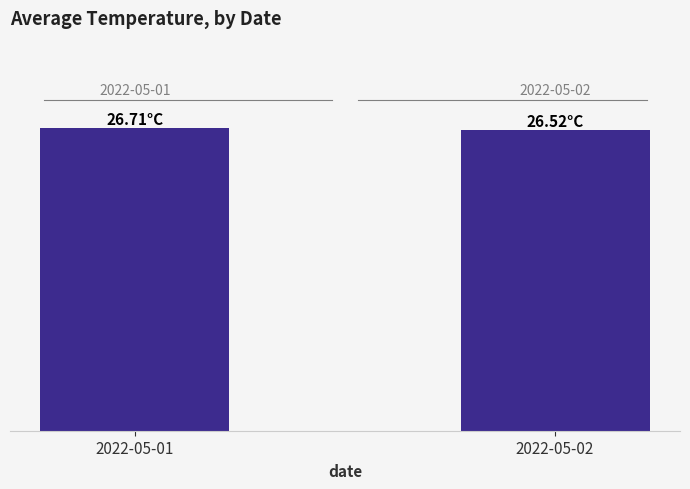

What is the average value?

26.6